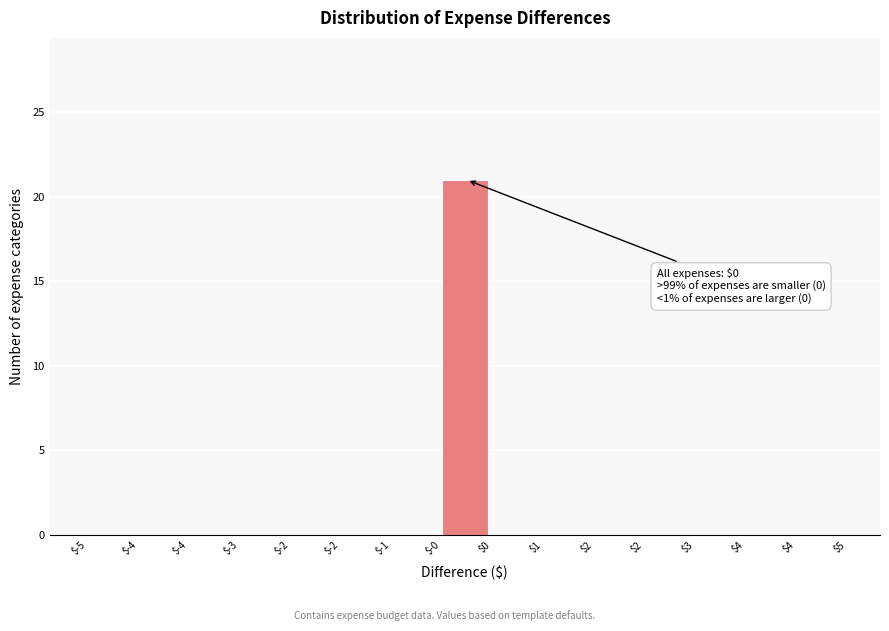

How many categories are shown in the chart?

15